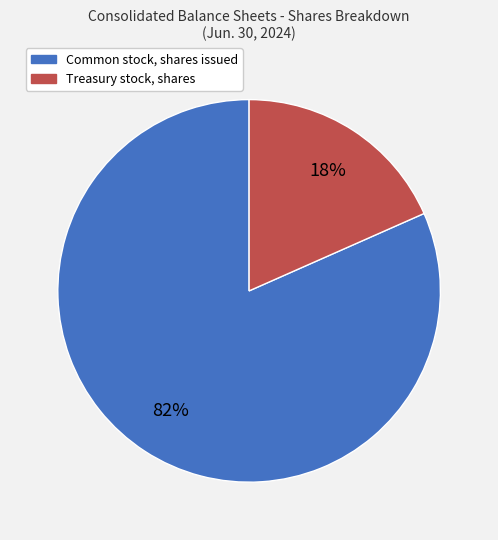

Which slice is the largest?

Common stock, shares issued